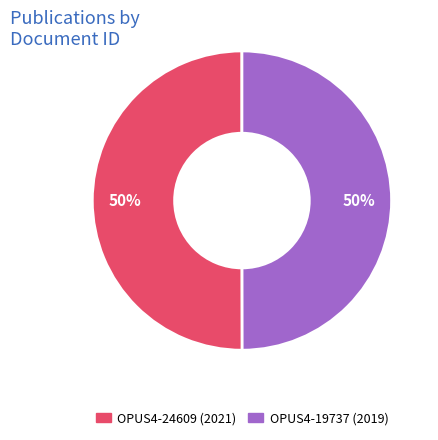

What is the ratio of the value at OPUS4-19737 to the value at OPUS4-24609?

1.0